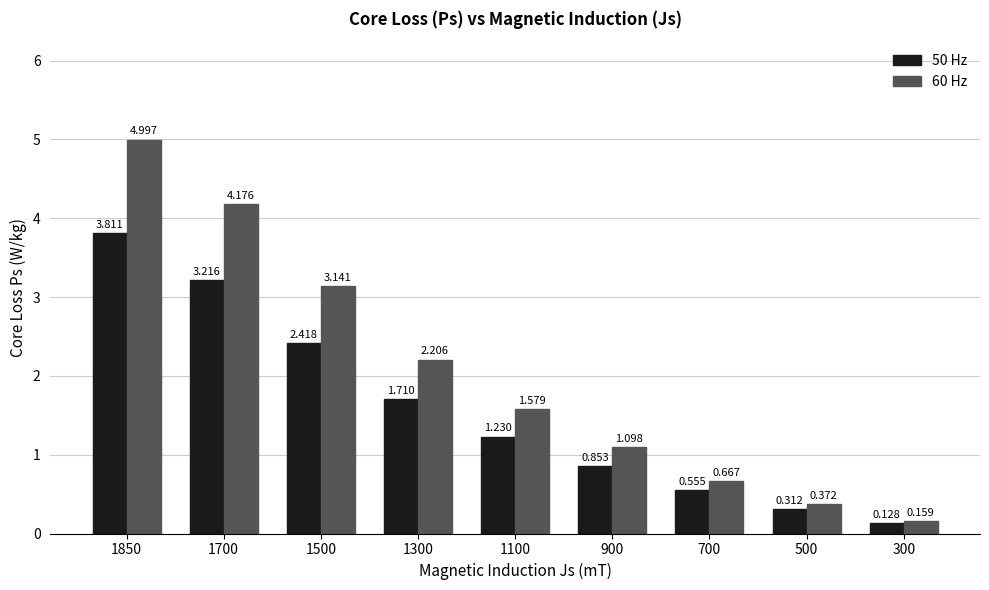

Is the value of 50 Hz at 1100 greater than the value of 60 Hz at 1300?

No